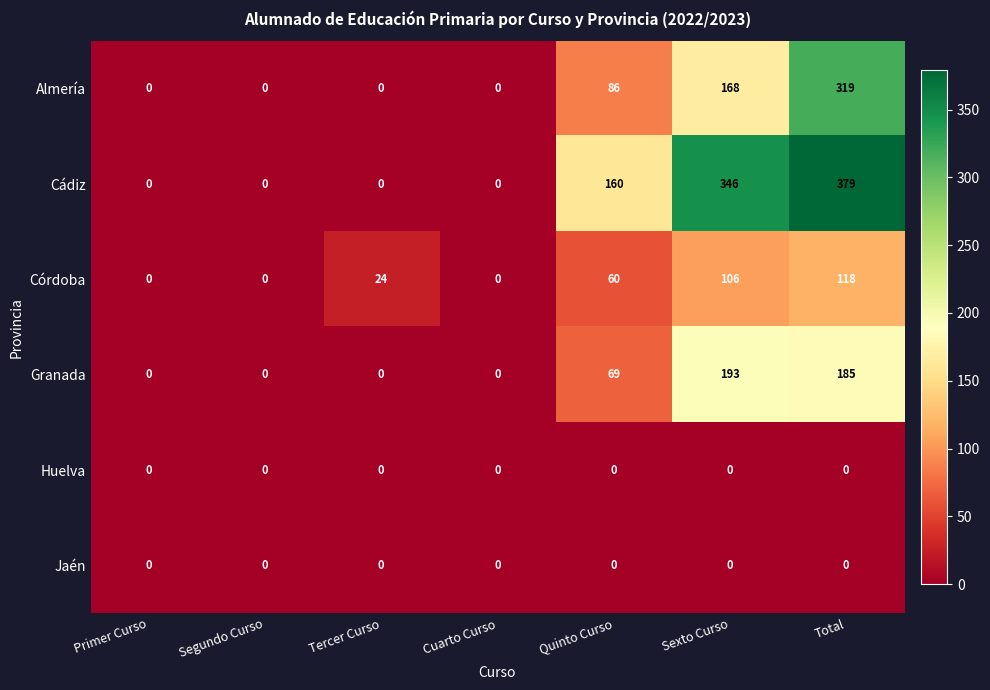

Between Segundo Curso and Tercer Curso, which series saw the biggest shift?

Córdoba